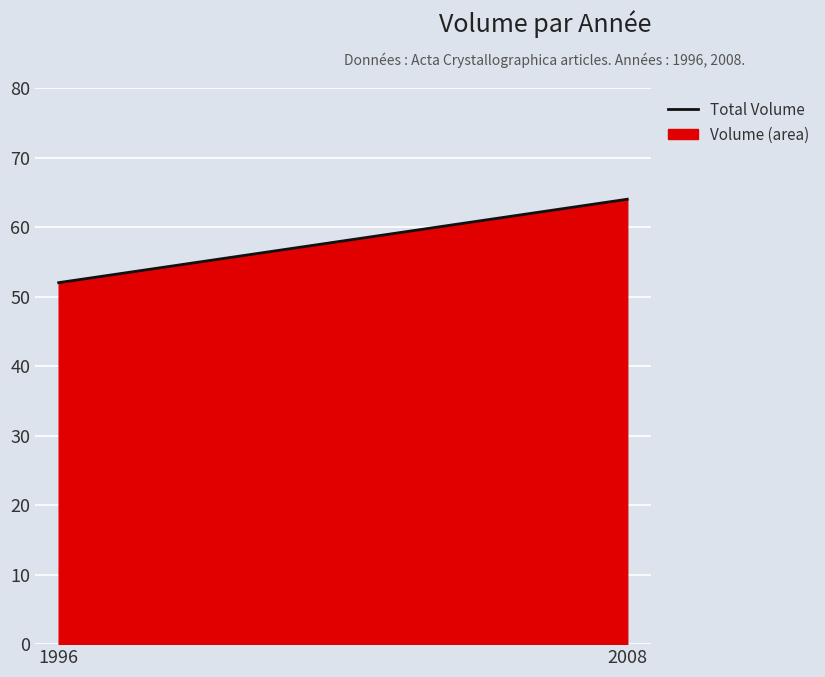

Approximately how many times larger is the value at 2008 compared to 1996?

1.2